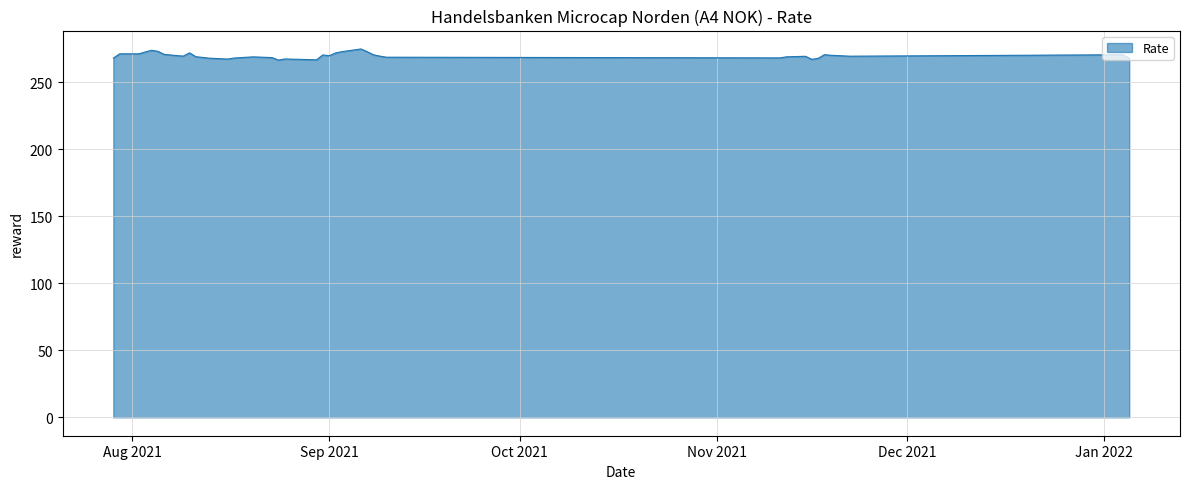

What is the smallest value displayed?

266.6